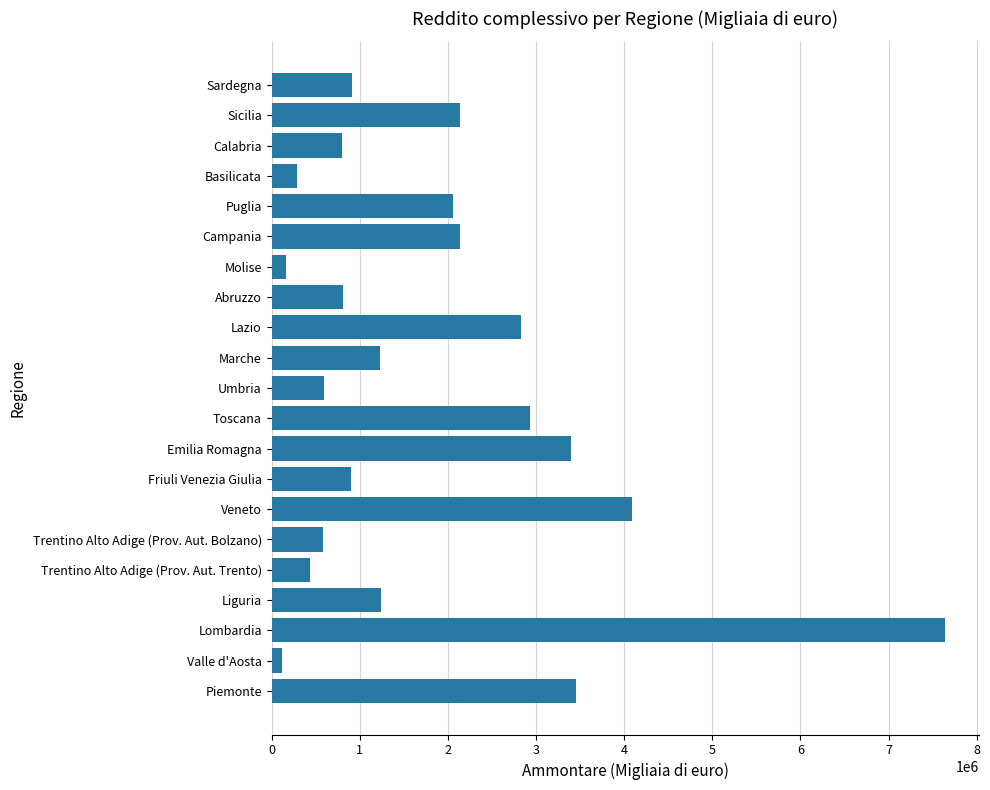

What is the greatest value displayed?

7641779